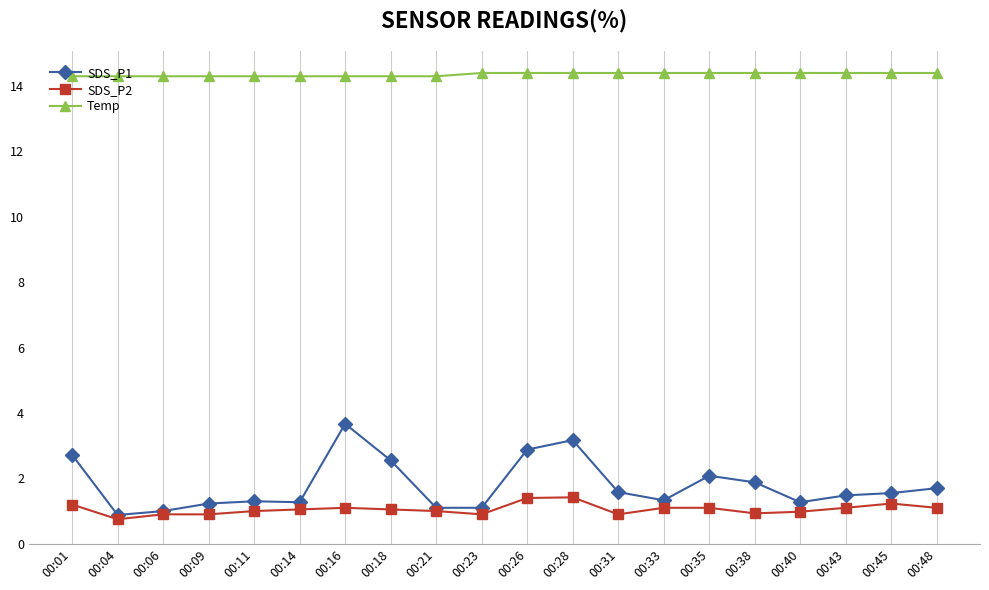

Read the Temp value at 00:09.

14.3